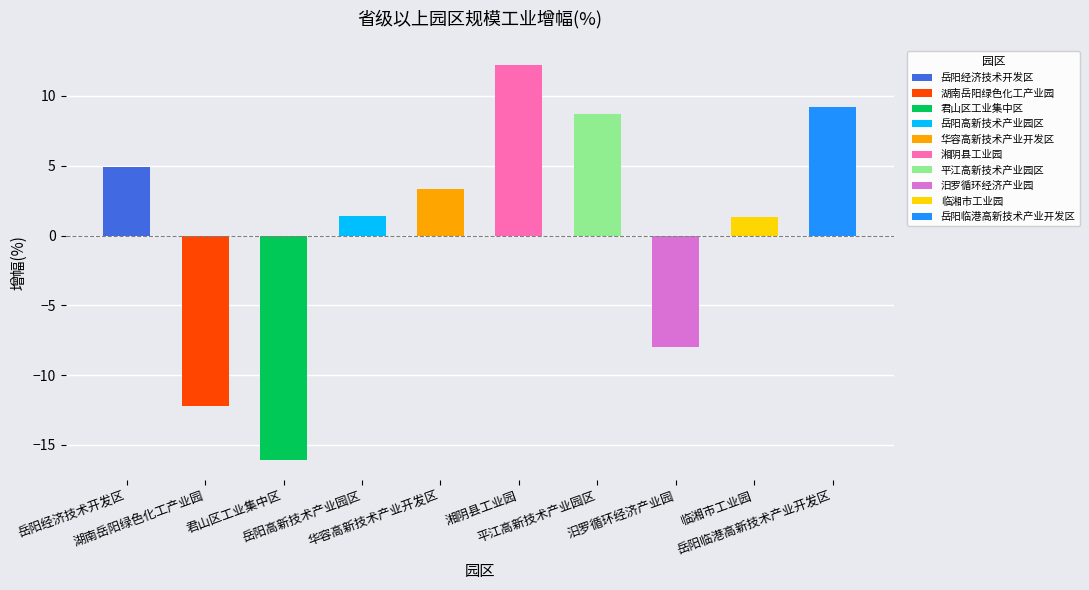

Rank the categories by value from highest to lowest.

湘阴县工业园, 岳阳临港高新技术产业开发区, 平江高新技术产业园区, 岳阳经济技术开发区, 华容高新技术产业开发区, 岳阳高新技术产业园区, 临湘市工业园, 汨罗循环经济产业园, 湖南岳阳绿色化工产业园, 君山区工业集中区